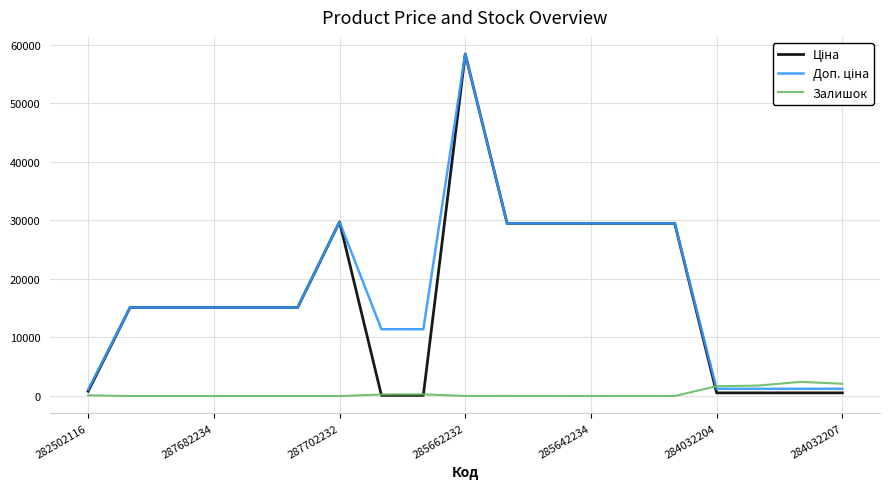

How many lines are shown in the chart?

3